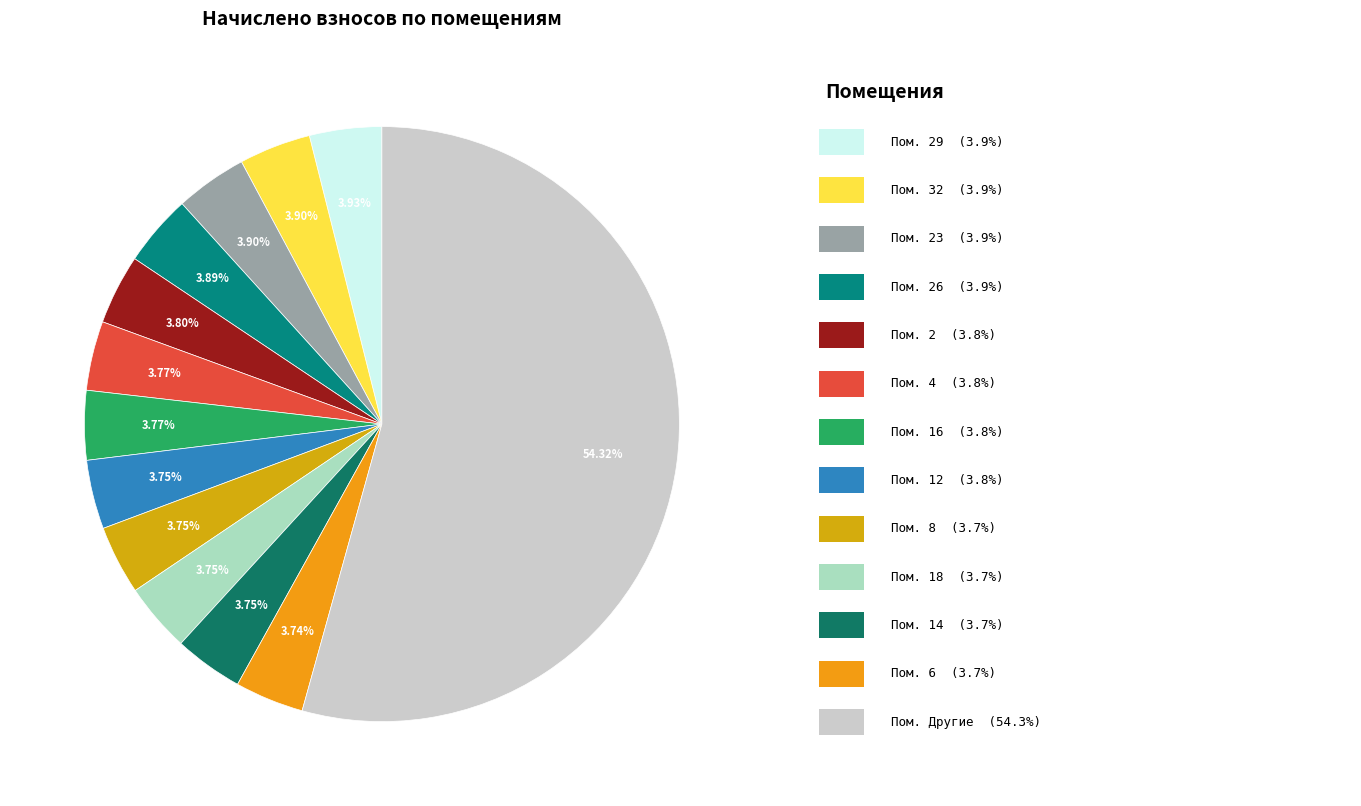

Is there any slice that represents more than half of the pie?

Yes